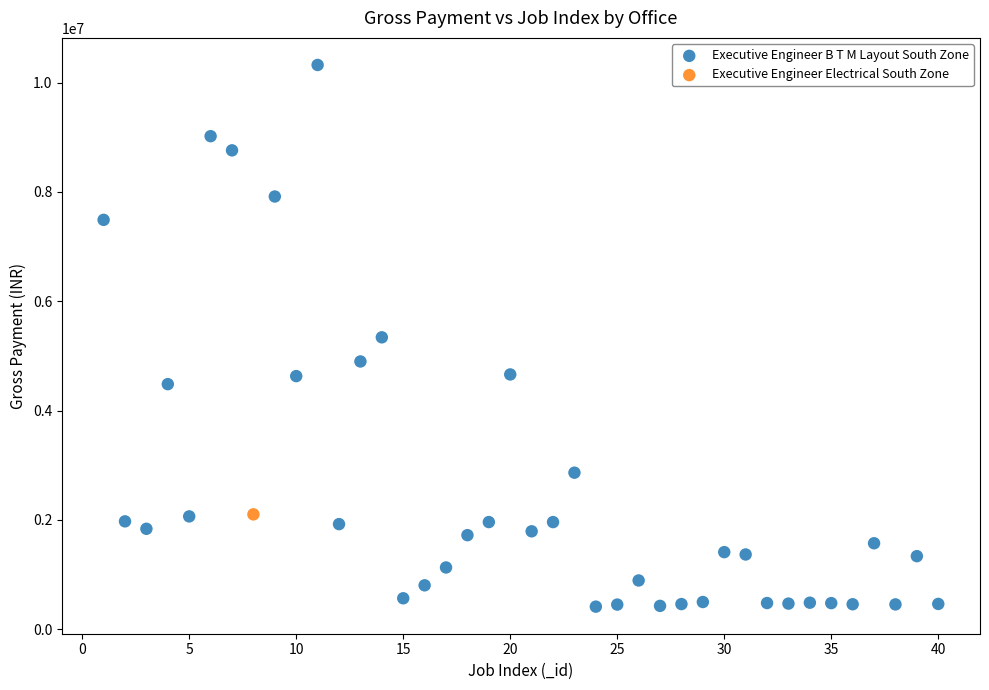

What are all the series names shown in the legend?

Executive Engineer B T M Layout South Zone, Executive Engineer Electrical South Zone